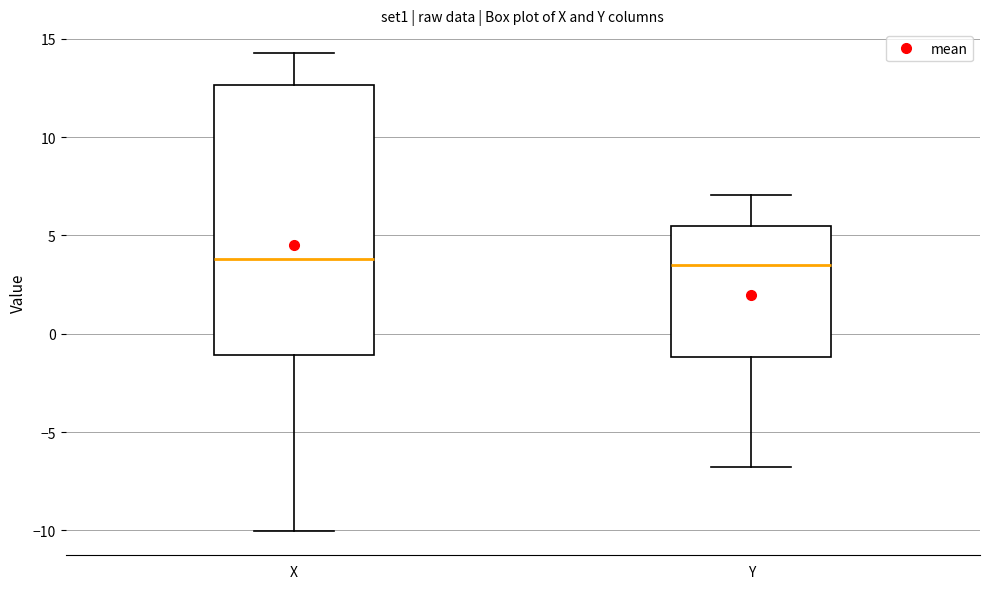

Comparing the boxes themselves (not the whiskers), which one is the tallest?

X